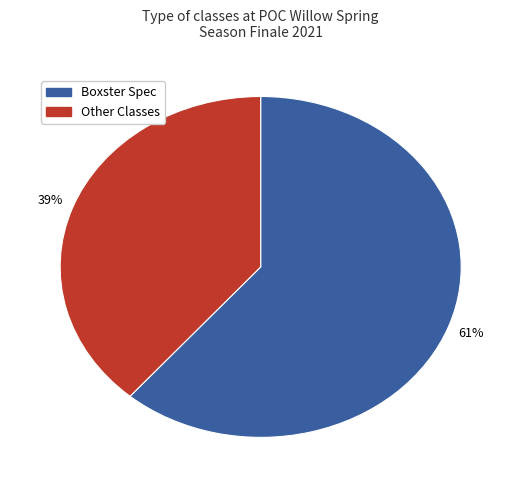

Does any single category account for the majority?

Yes